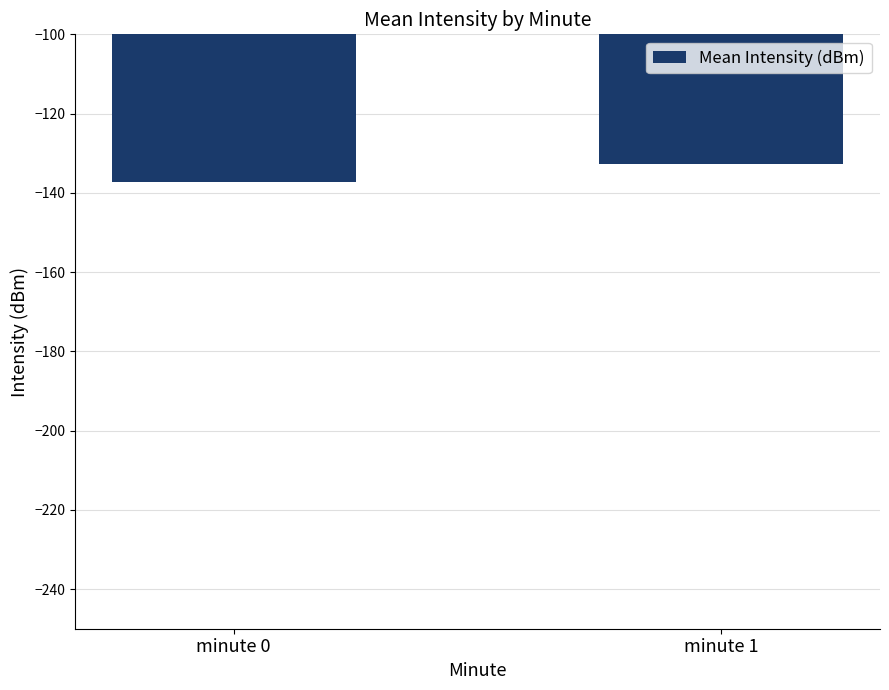

Is it true that the value at minute 0 is -137.2?

True